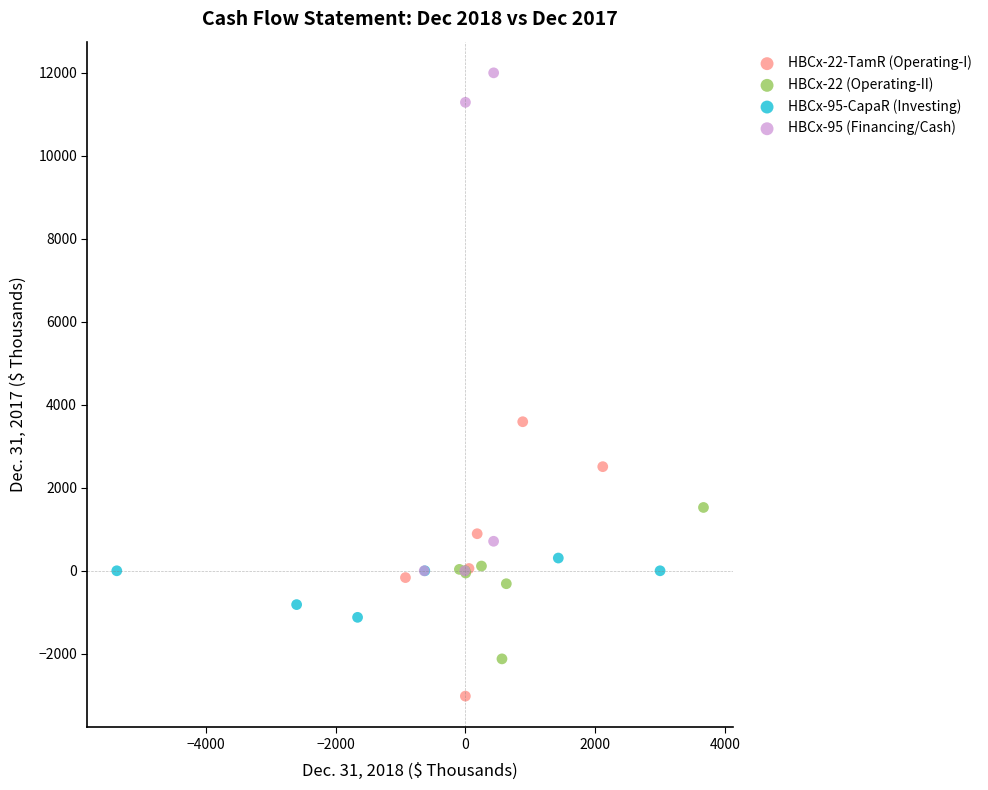

Which series reaches the minimum Y coordinate?

HBCx-22-TamR (Operating-I)